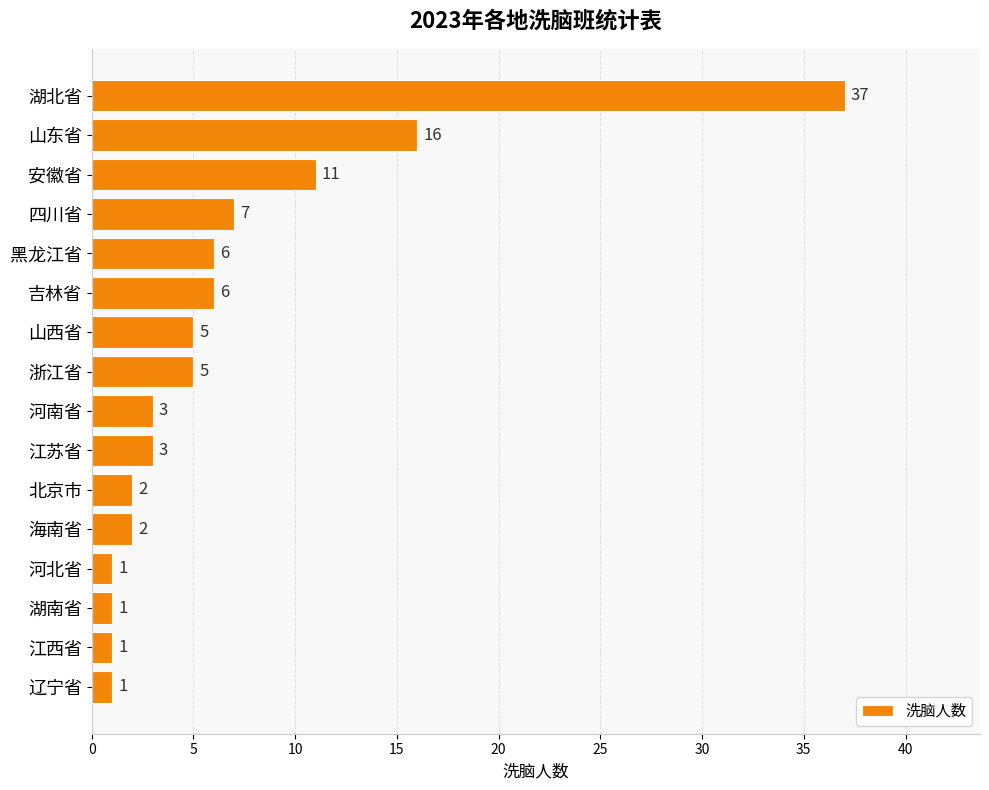

Reading top to bottom, transcribe all the data shown in this chart.

湖北省=37	山东省=16	安徽省=11	四川省=7	黑龙江省=6	吉林省=6	山西省=5	浙江省=5	河南省=3	江苏省=3	北京市=2	海南省=2	河北省=1	湖南省=1	江西省=1	辽宁省=1